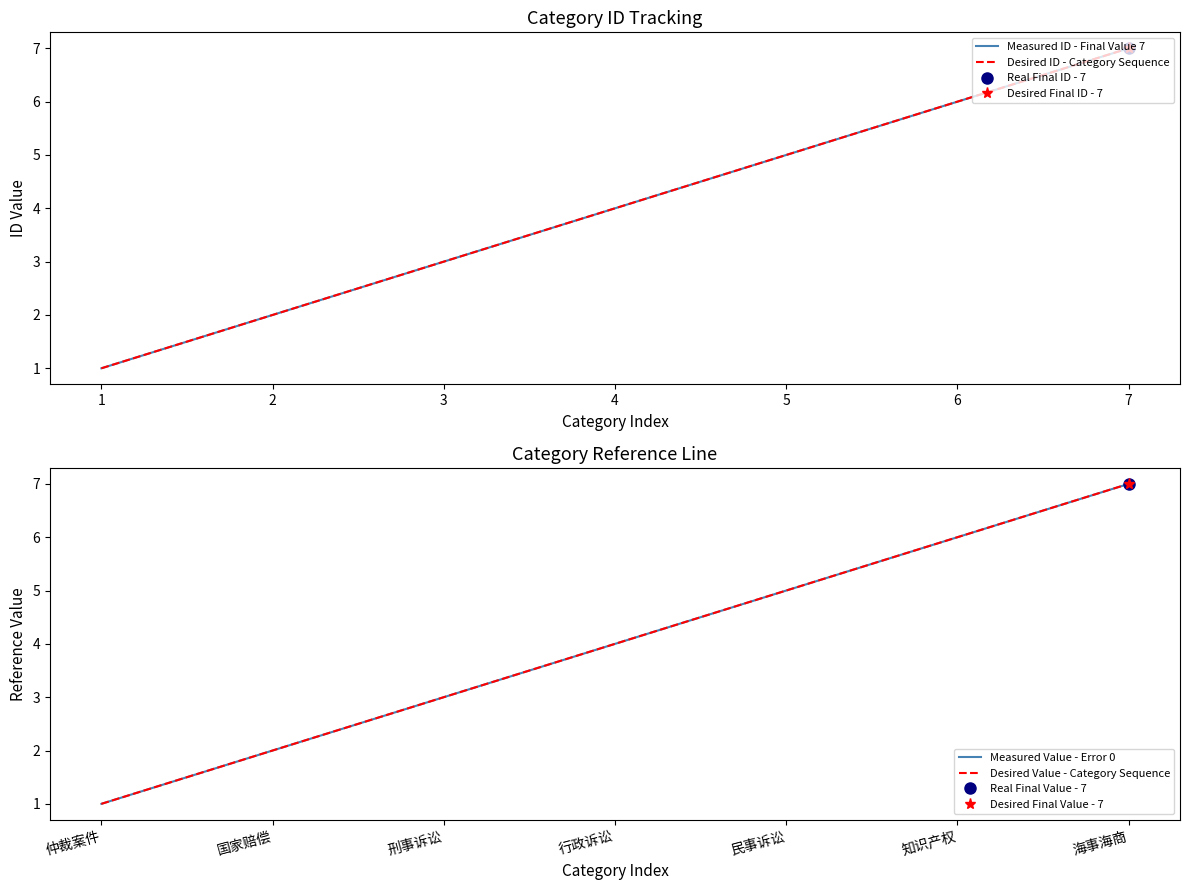

At how many categories does at least one series exceed 3?

4